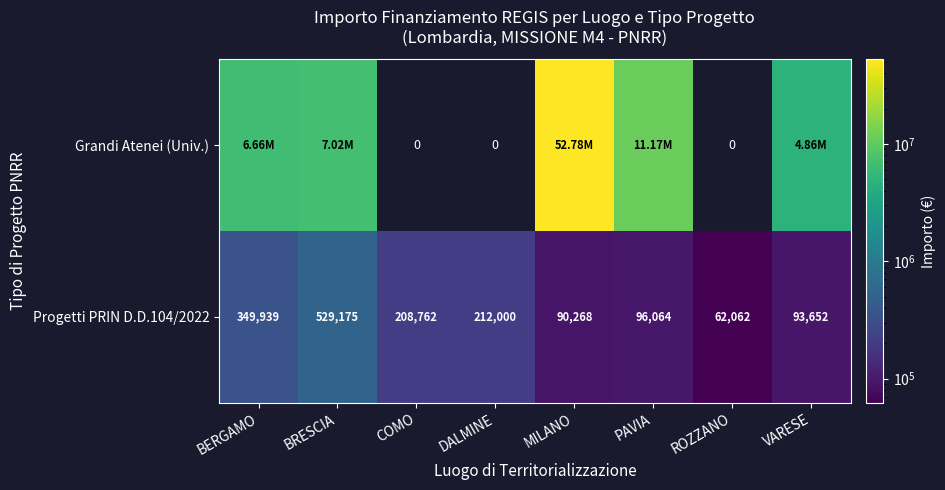

What is the difference between the maximum and second lowest values in the Progetti PRIN D.D.104/2022 series?

438907